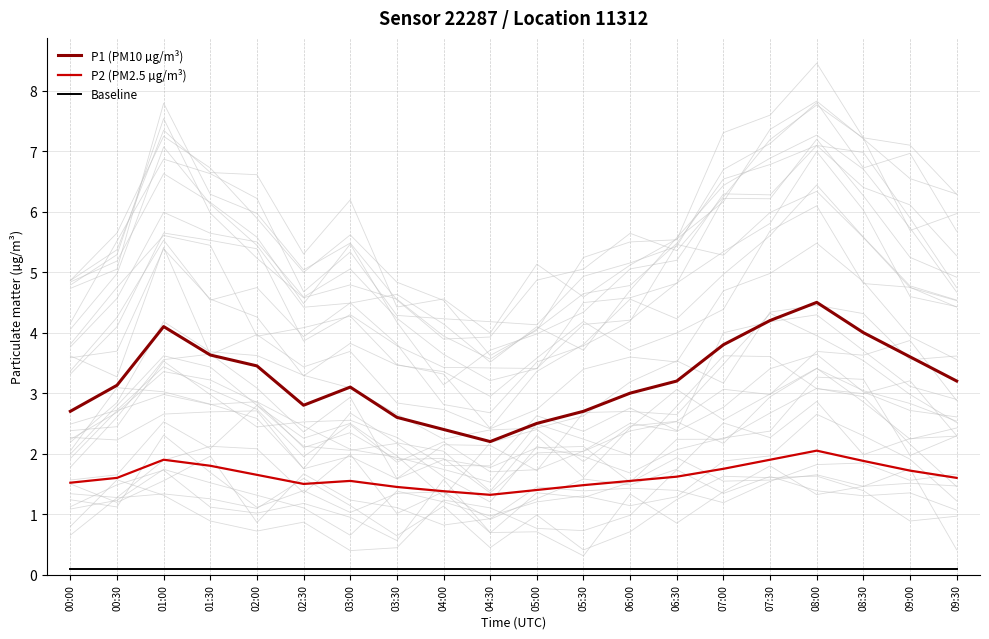

The value of P2 (PM2.5 µg/m³) at 06:00 is 1.6. True or false?

True